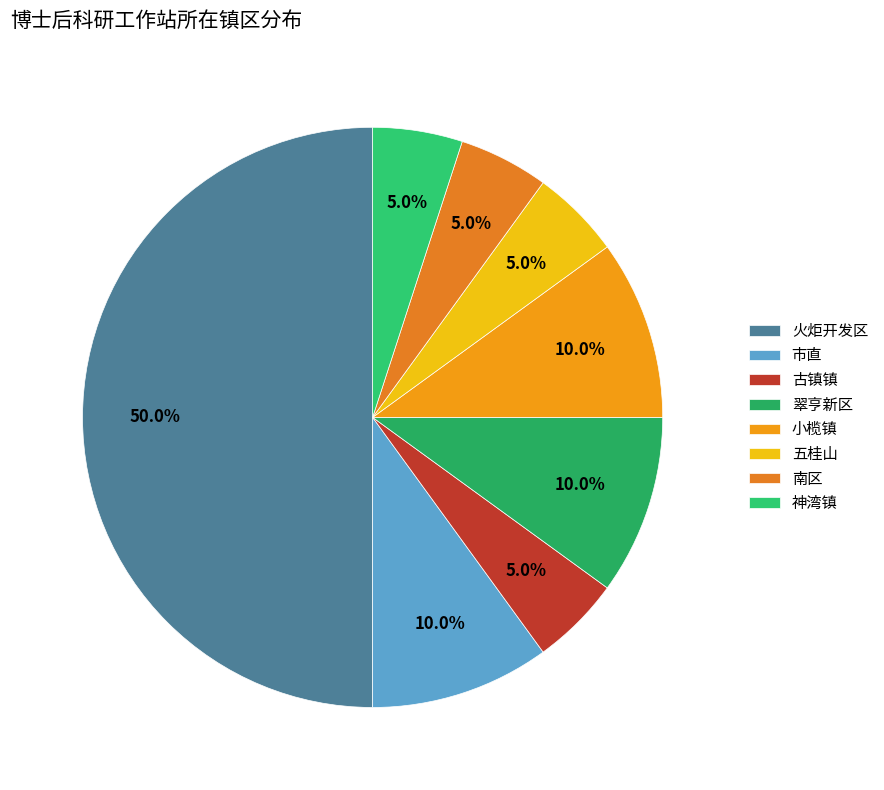

To the nearest percent, what is the difference between the largest and smallest slice percentages?

45%